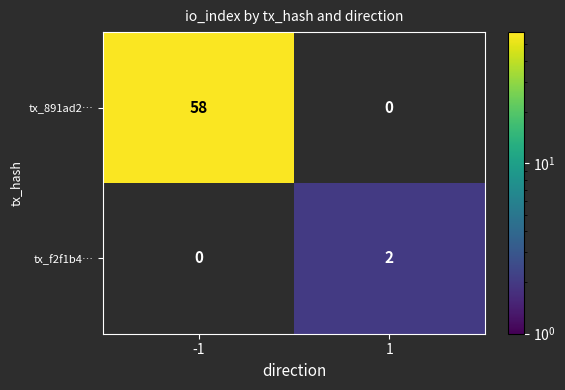

Count the number of categories in the chart.

2